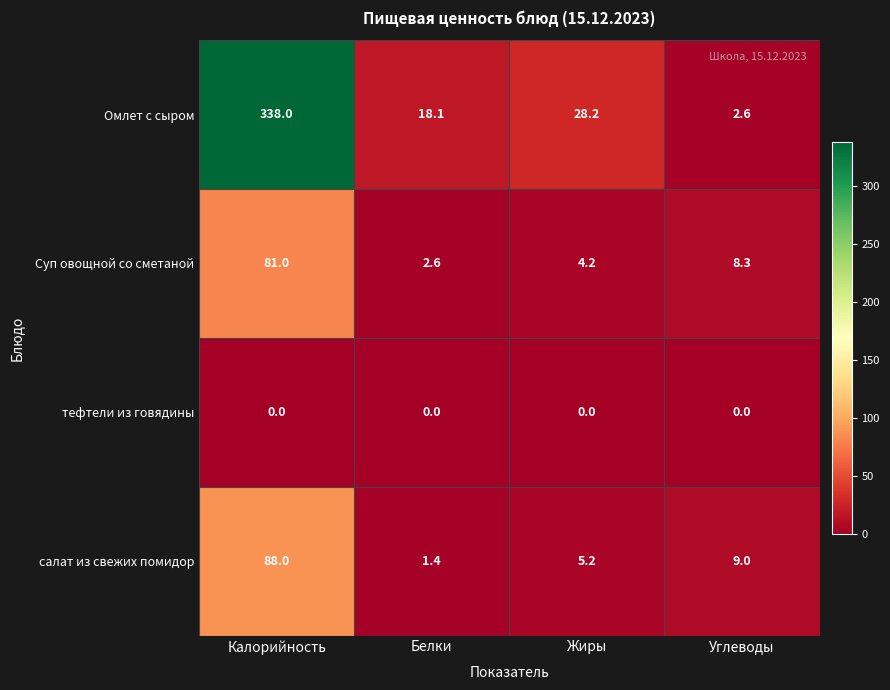

Reading left to right, what are all the values shown in this chart?

Омлет с сыром: Калорийность=338.0	Белки=18.1	Жиры=28.2	Углеводы=2.6
Суп овощной со сметаной: Калорийность=81.0	Белки=2.6	Жиры=4.2	Углеводы=8.3
тефтели из говядины: Калорийность=0.0	Белки=0.0	Жиры=0.0	Углеводы=0.0
салат из свежих помидор: Калорийность=88.0	Белки=1.4	Жиры=5.2	Углеводы=9.0